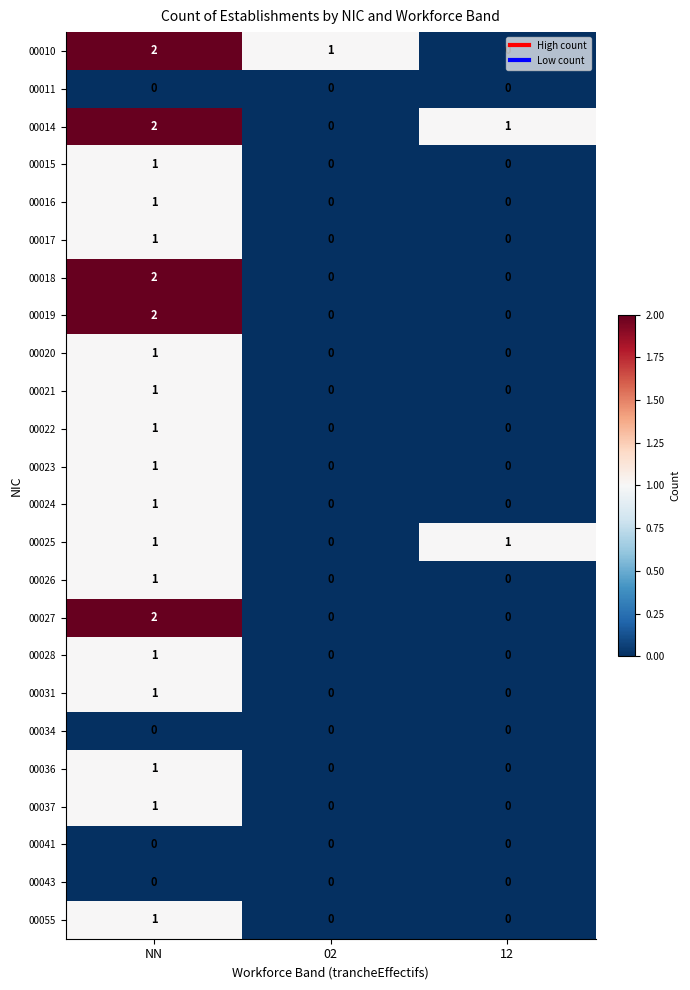

How many data points does each series have?

3